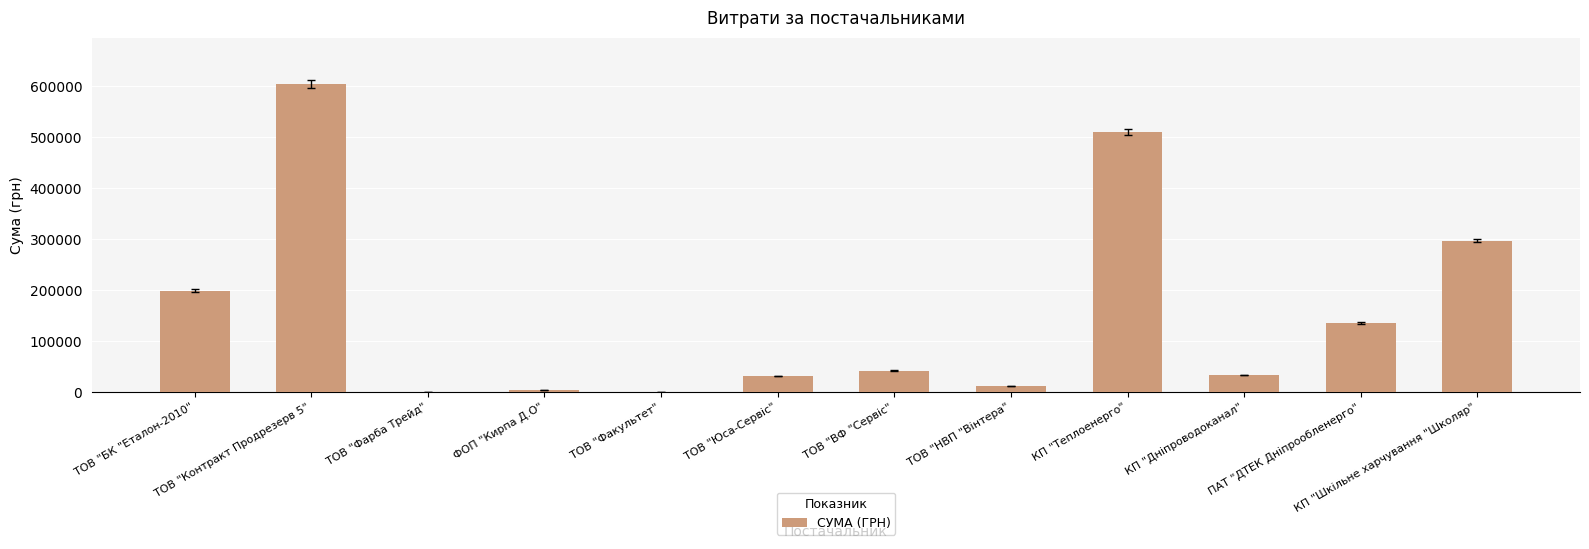

What is the sum of all values?

1871436.0